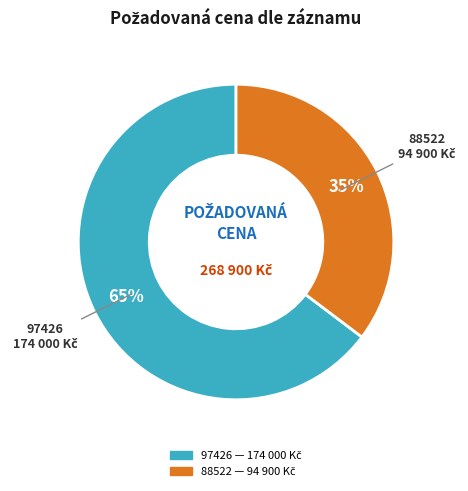

Rank the categories by value from lowest to highest.

88522, 97426